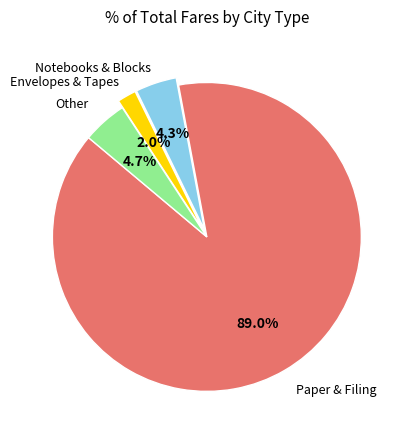

Is there any slice that represents more than half of the pie?

Yes